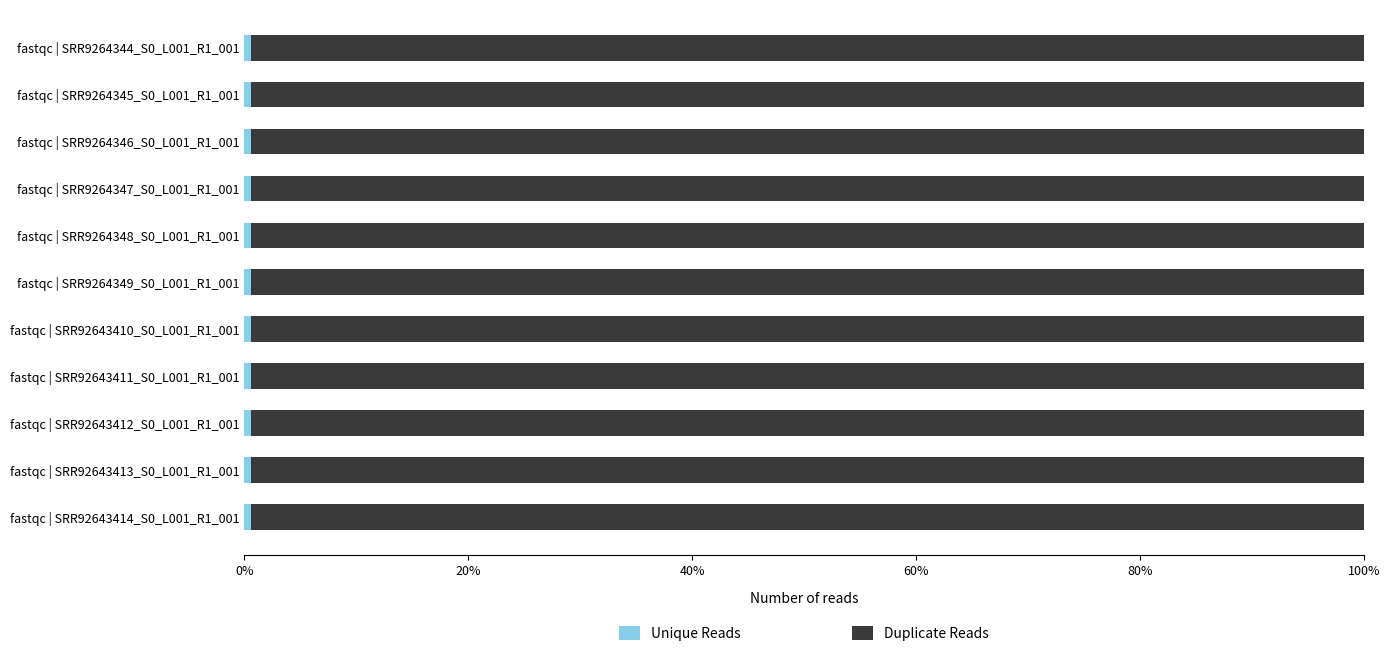

Count the Unique Reads values in the range 0 to 1.

11